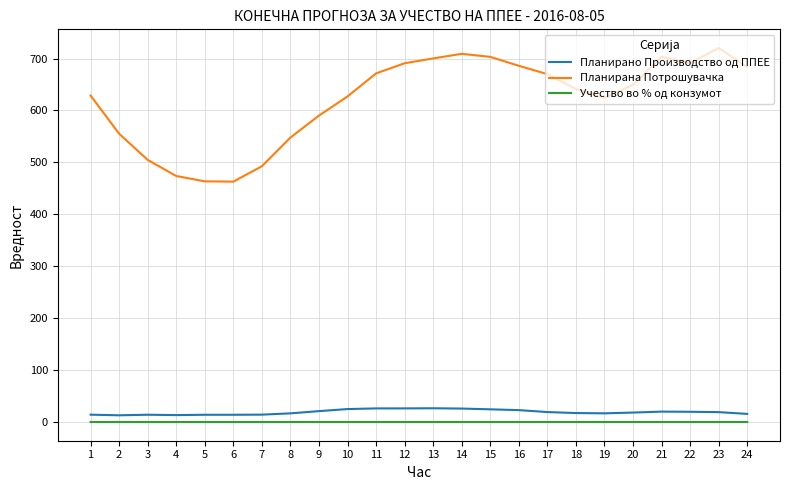

Between 12 and 19, which series saw the biggest shift?

Планирана Потрошувачка